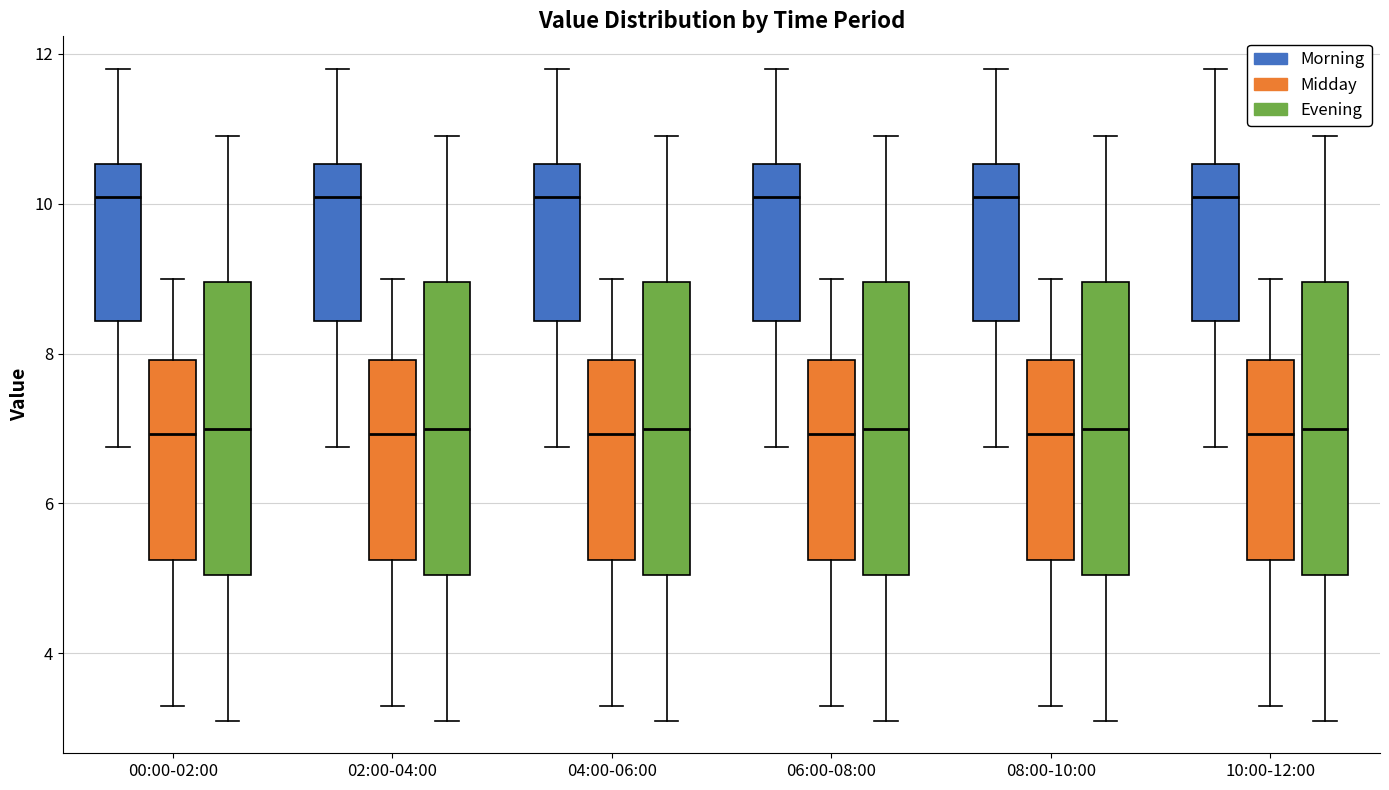

Reading left to right, read every box against the y-axis: the position of its median line, the range the box covers, and the ends of its whiskers. The values are not printed on the chart, so give them approximately, as read against the axis.

00:00-02:00 (Morning): median 10.0, box 8.4 to 10.6, whiskers 6.8 to 11.8
00:00-02:00 (Midday): median 7.0, box 5.2 to 8.0, whiskers 3.4 to 9.0
00:00-02:00 (Evening): median 7.0, box 5.0 to 9.0, whiskers 3.2 to 11.0
02:00-04:00 (Morning): median 10.0, box 8.4 to 10.6, whiskers 6.8 to 11.8
02:00-04:00 (Midday): median 7.0, box 5.2 to 8.0, whiskers 3.4 to 9.0
02:00-04:00 (Evening): median 7.0, box 5.0 to 9.0, whiskers 3.2 to 11.0
04:00-06:00 (Morning): median 10.0, box 8.4 to 10.6, whiskers 6.8 to 11.8
04:00-06:00 (Midday): median 7.0, box 5.2 to 8.0, whiskers 3.4 to 9.0
04:00-06:00 (Evening): median 7.0, box 5.0 to 9.0, whiskers 3.2 to 11.0
06:00-08:00 (Morning): median 10.0, box 8.4 to 10.6, whiskers 6.8 to 11.8
06:00-08:00 (Midday): median 7.0, box 5.2 to 8.0, whiskers 3.4 to 9.0
06:00-08:00 (Evening): median 7.0, box 5.0 to 9.0, whiskers 3.2 to 11.0
08:00-10:00 (Morning): median 10.0, box 8.4 to 10.6, whiskers 6.8 to 11.8
08:00-10:00 (Midday): median 7.0, box 5.2 to 8.0, whiskers 3.4 to 9.0
08:00-10:00 (Evening): median 7.0, box 5.0 to 9.0, whiskers 3.2 to 11.0
10:00-12:00 (Morning): median 10.0, box 8.4 to 10.6, whiskers 6.8 to 11.8
10:00-12:00 (Midday): median 7.0, box 5.2 to 8.0, whiskers 3.4 to 9.0
10:00-12:00 (Evening): median 7.0, box 5.0 to 9.0, whiskers 3.2 to 11.0